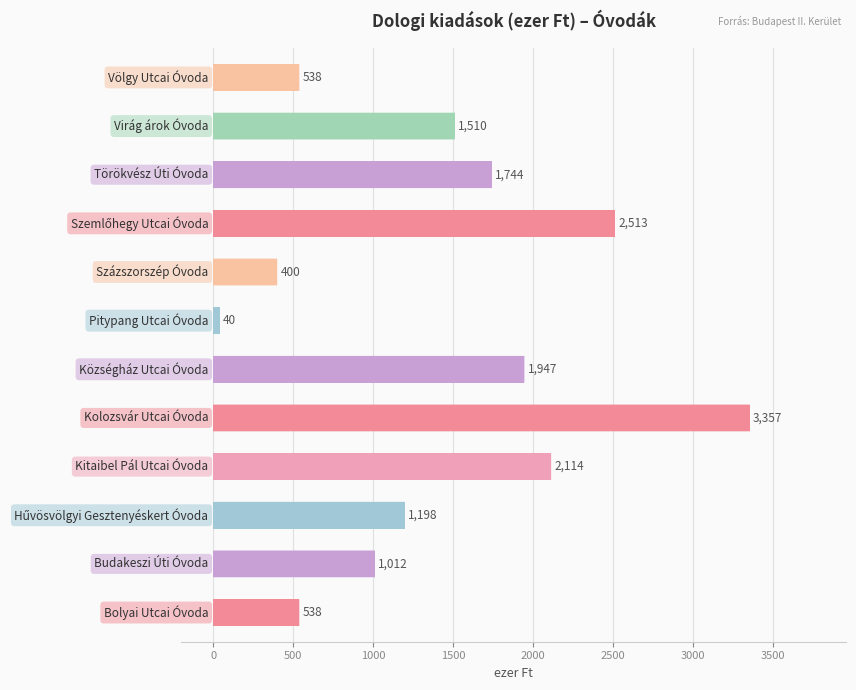

What is the maximum value shown in the chart?

3356.8